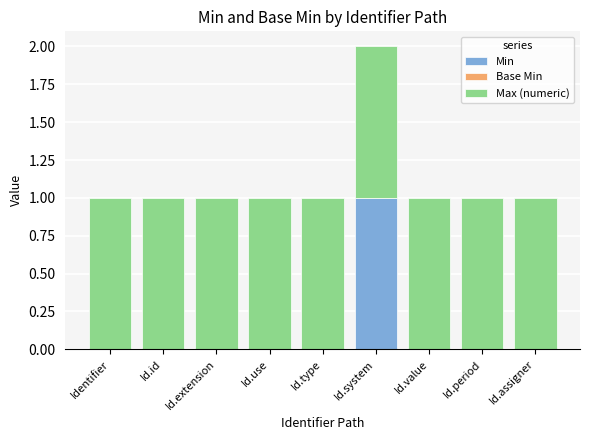

Reading right to left, transcribe the values for Min.

Id.assigner=0	Id.period=0	Id.value=0	Id.system=1	Id.type=0	Id.use=0	Id.extension=0	Id.id=0	Identifier=0